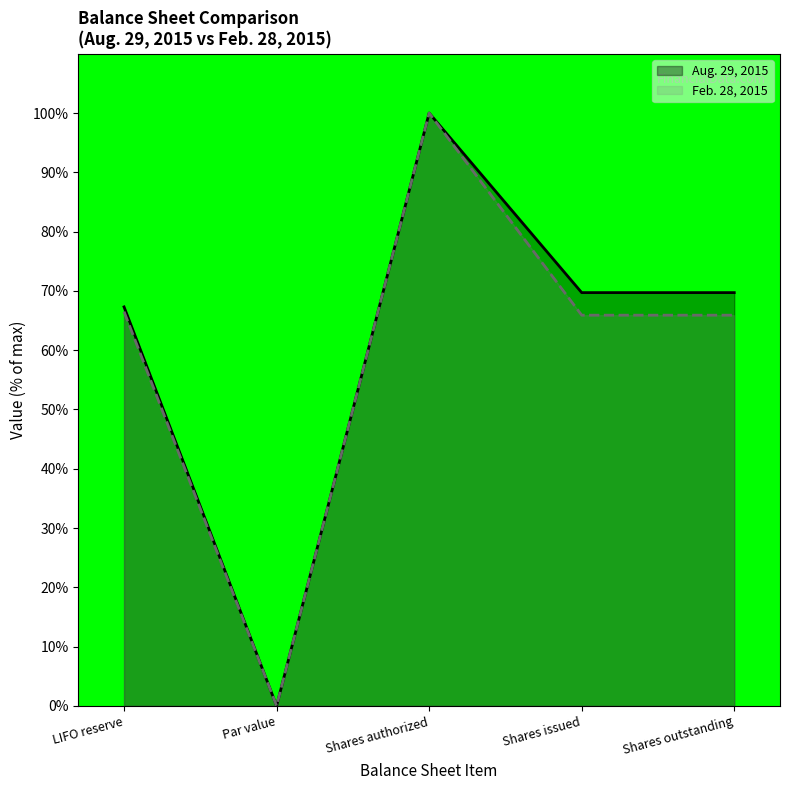

List the series in order of their peak value, highest first.

Aug. 29, 2015, Feb. 28, 2015